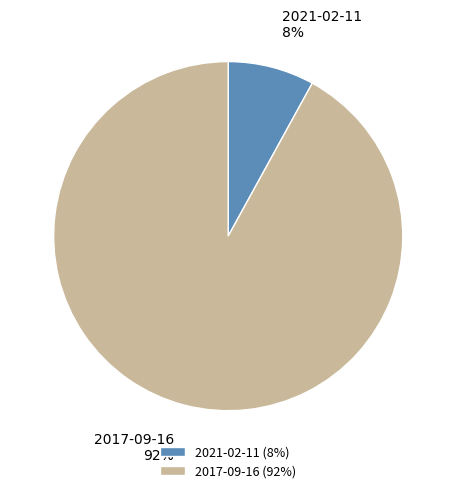

What is the ratio of the value at 2021-02-11 to the value at 2017-09-16?

0.1